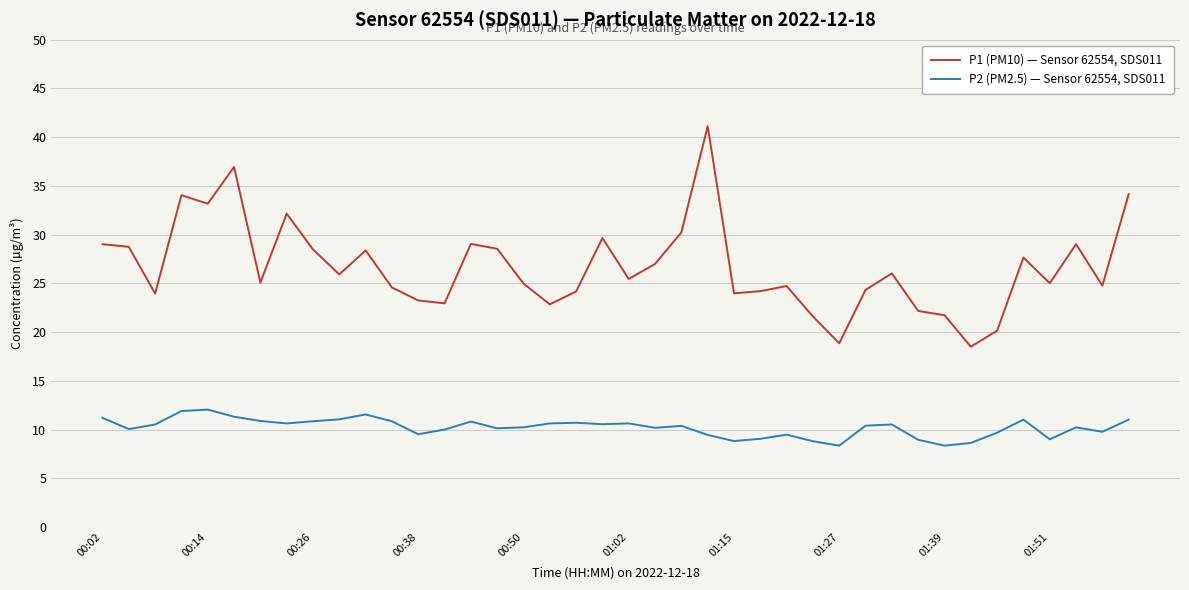

What is the maximum value shown in the chart?

41.1